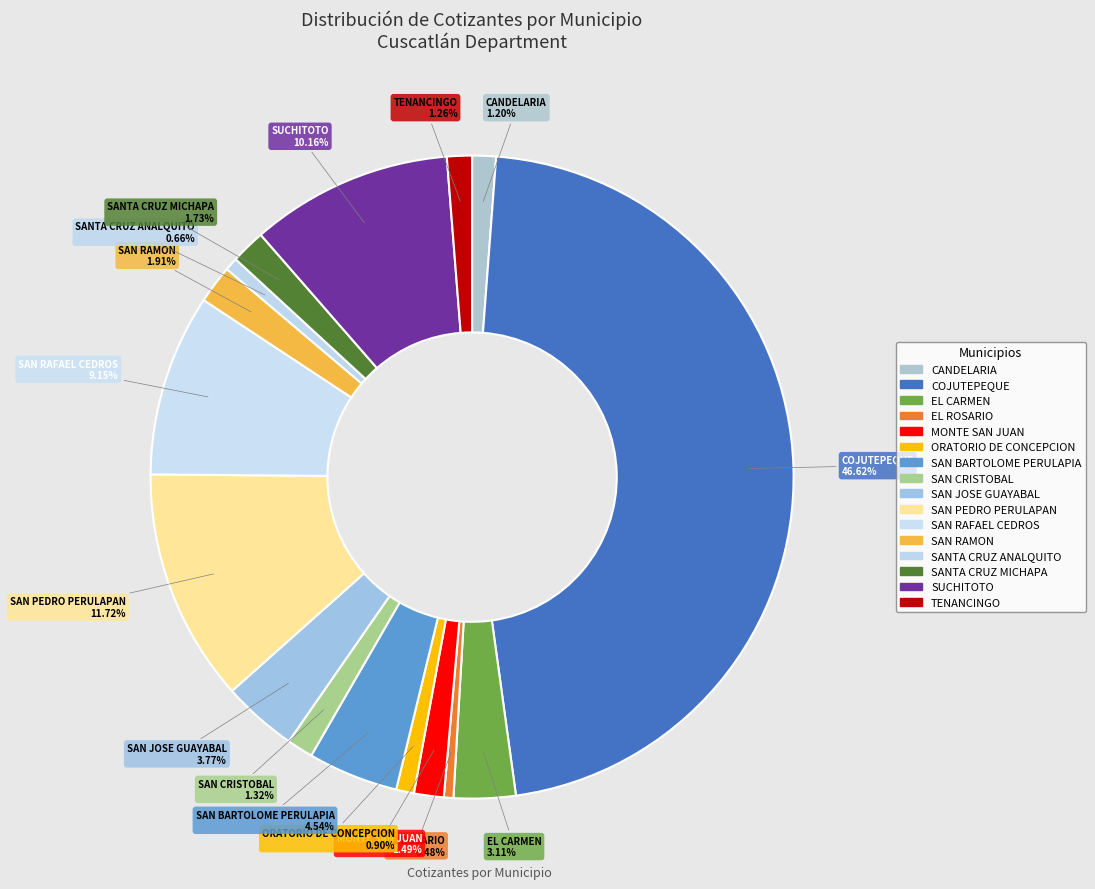

Count the number of slices in the pie.

16